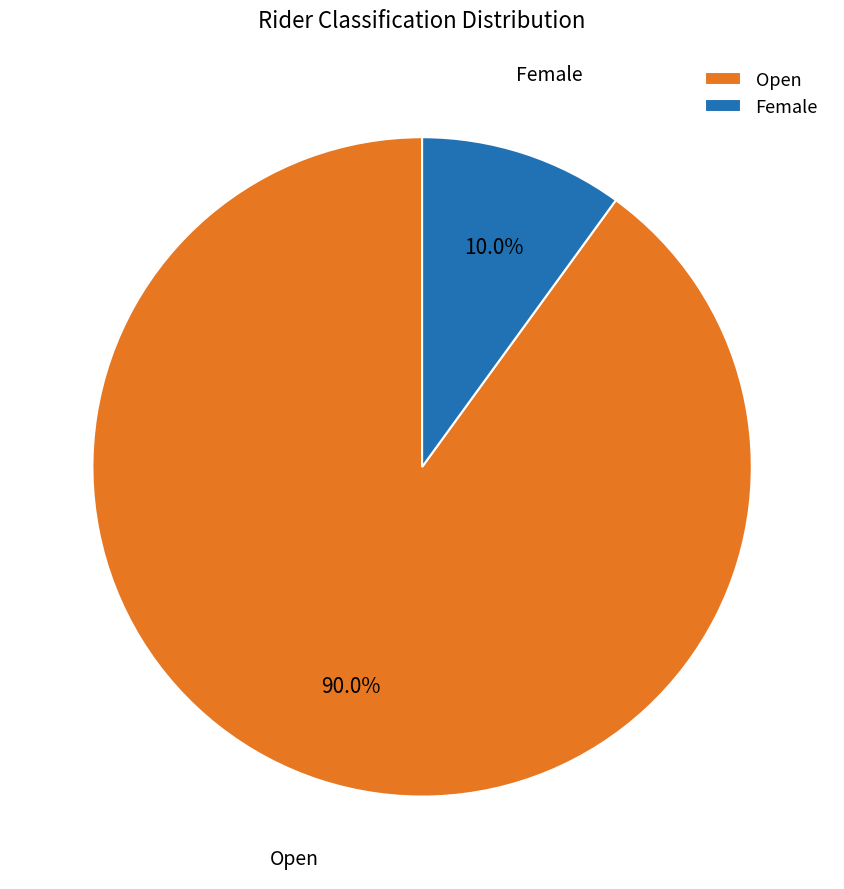

Does Female represent more than half of the total?

No